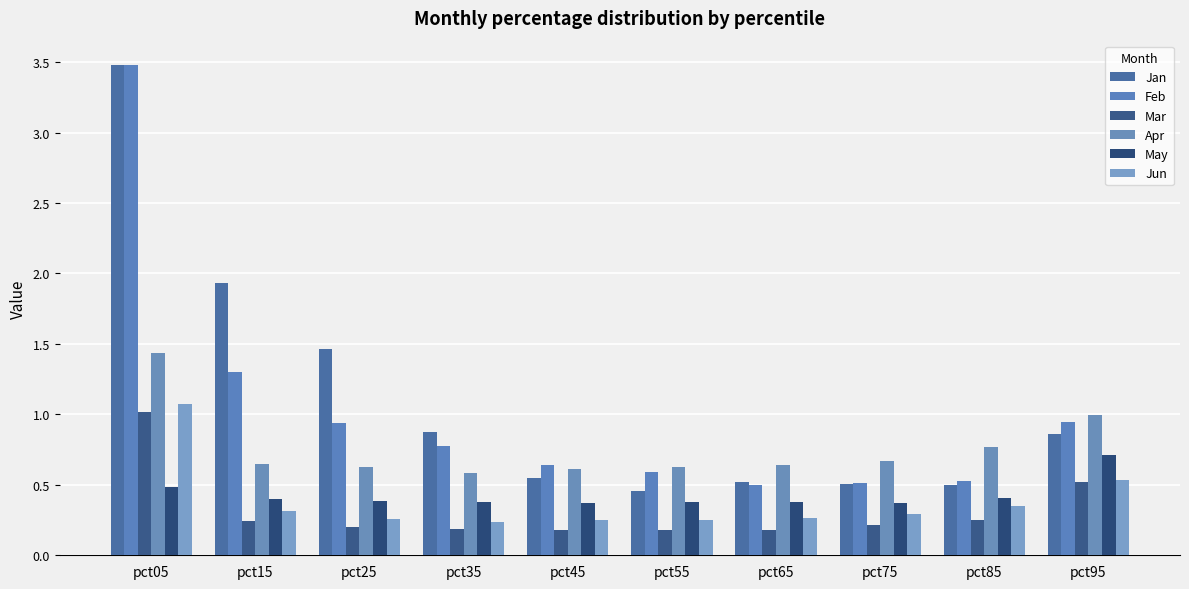

How many groups of bars are there?

10